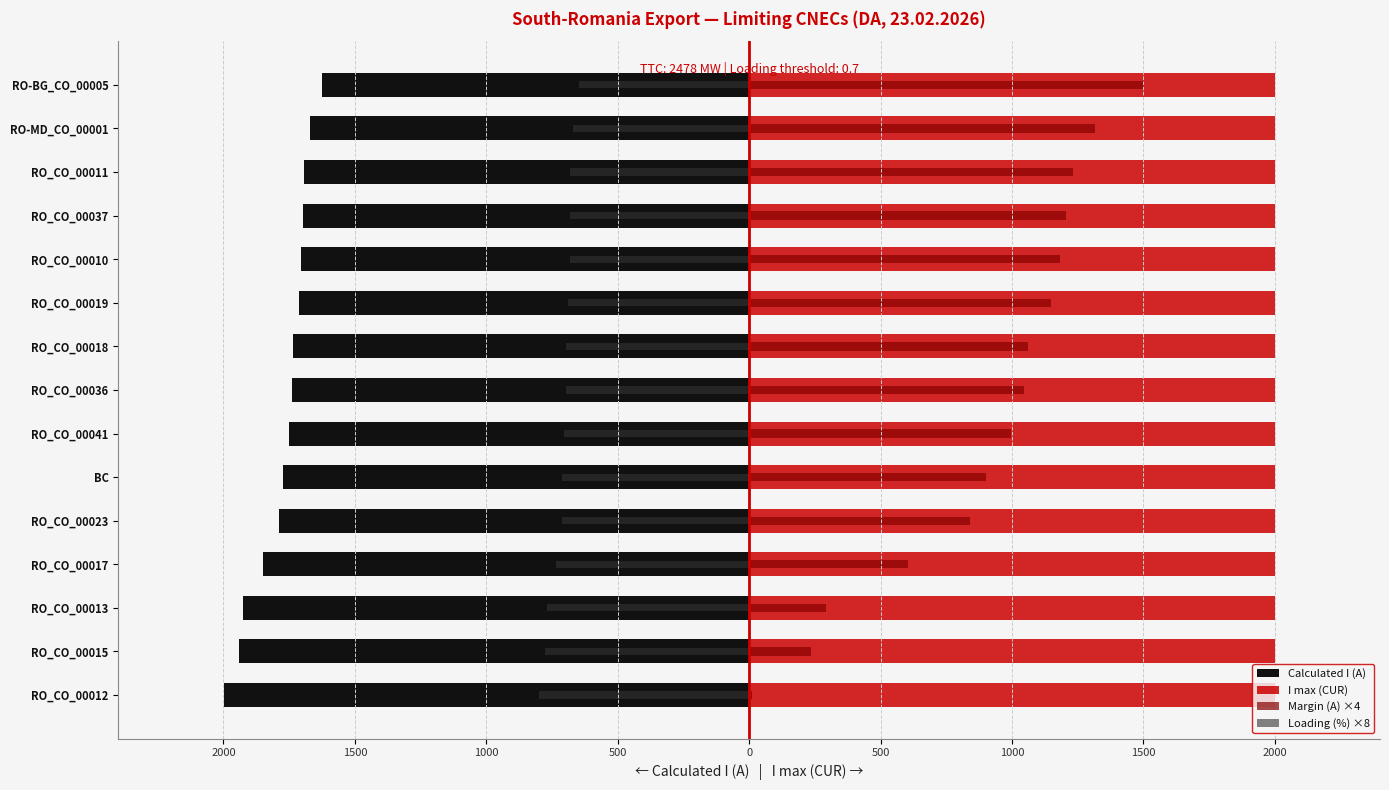

What is the difference between the second highest and minimum values in the Loading (%) ×8 series?

128.0